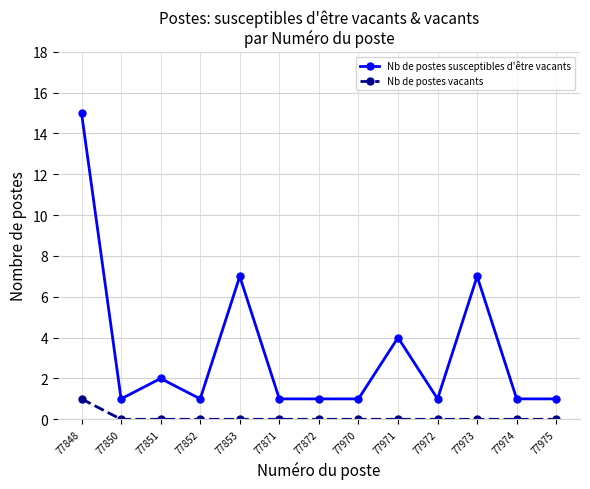

How many series are shown in this chart?

2